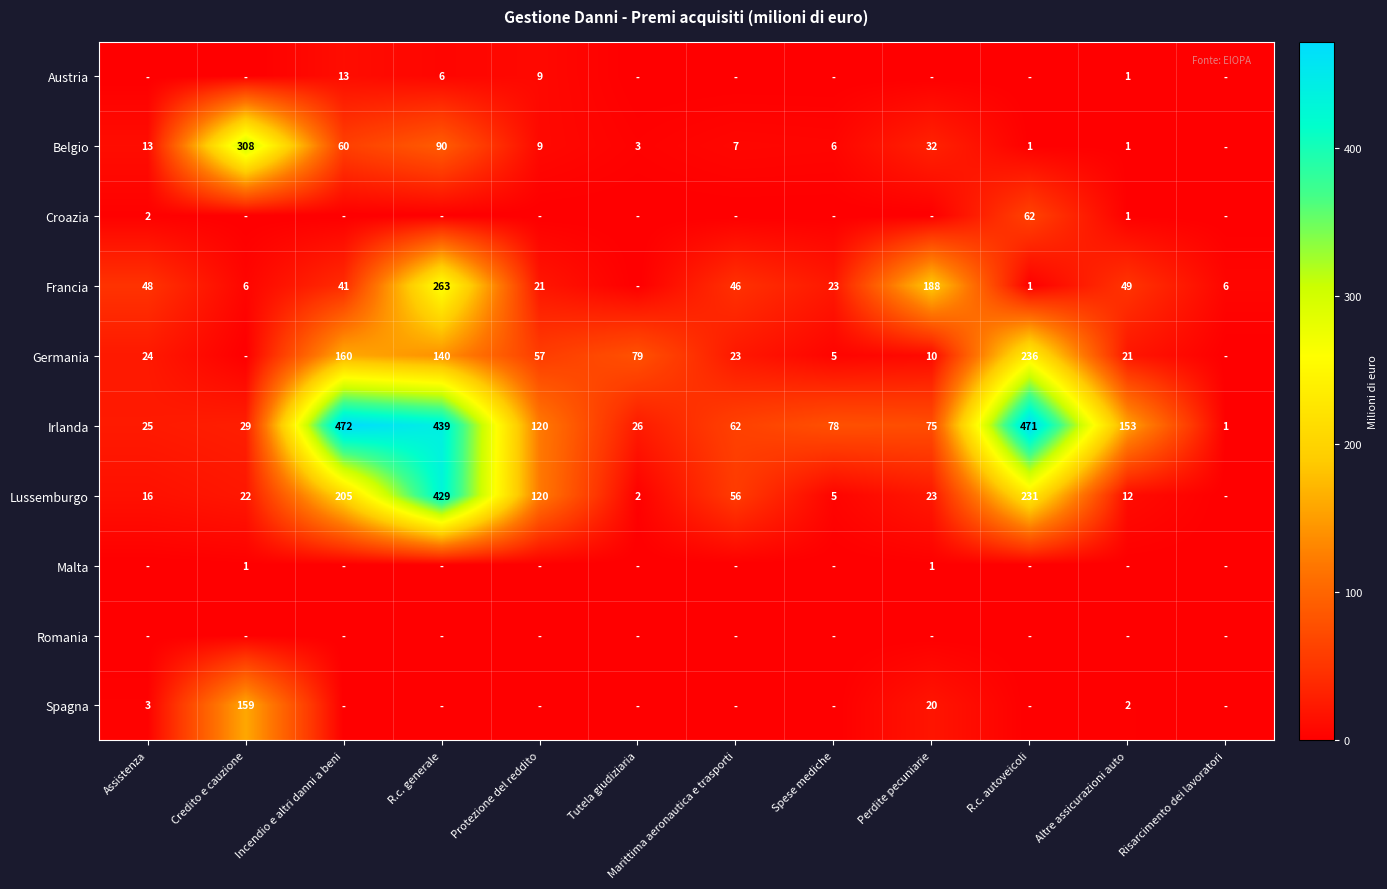

The Belgio series shows 1 at Altre assicurazioni auto. True or false?

True